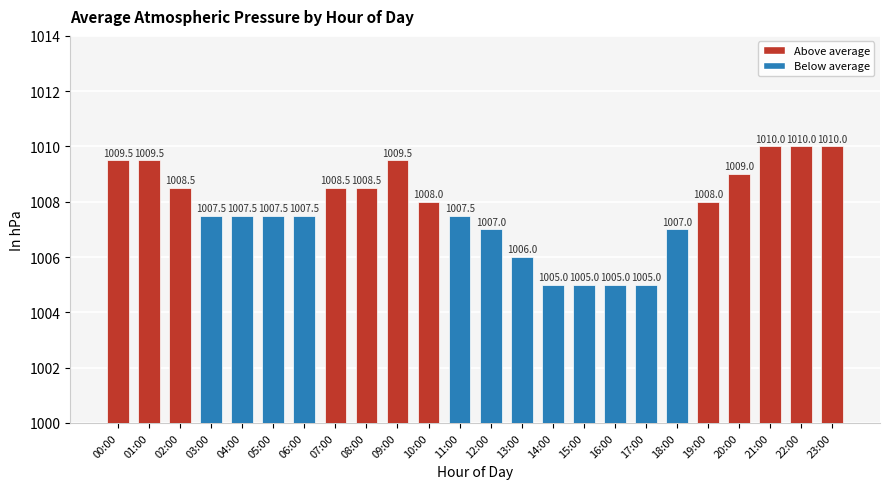

What is the average value?

1007.8